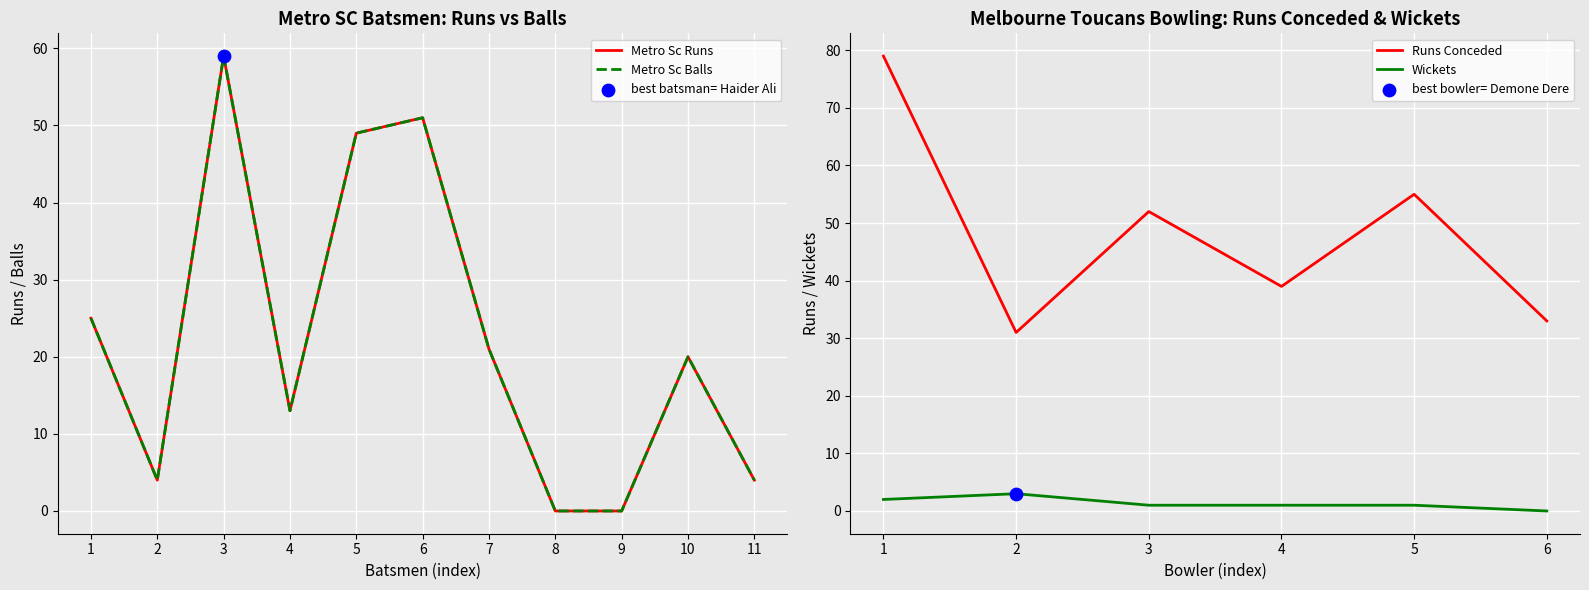

At how many categories does at least one series exceed 30?

3